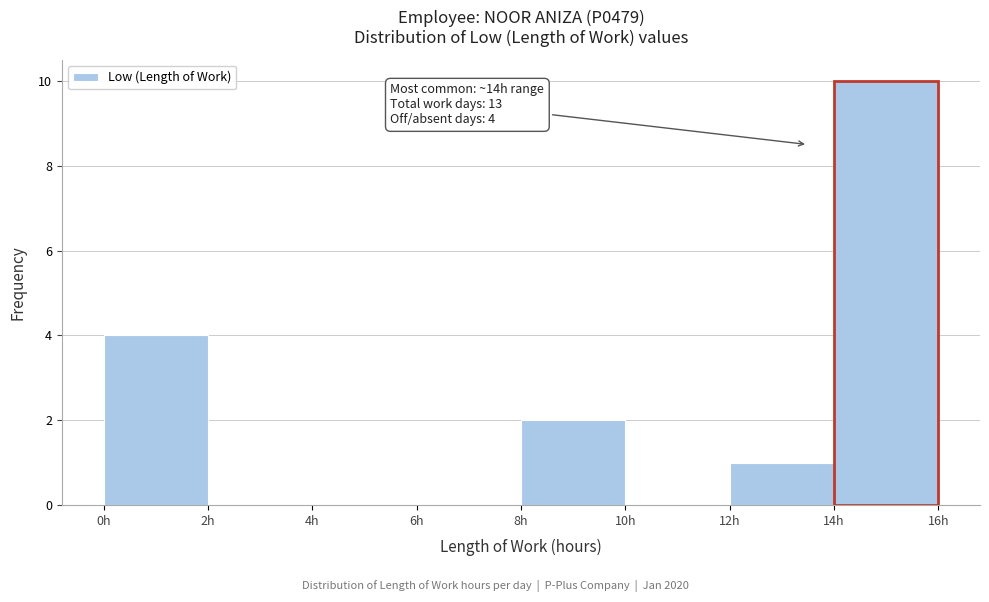

Over which range of the x-axis is the bar tallest?

14 to 16